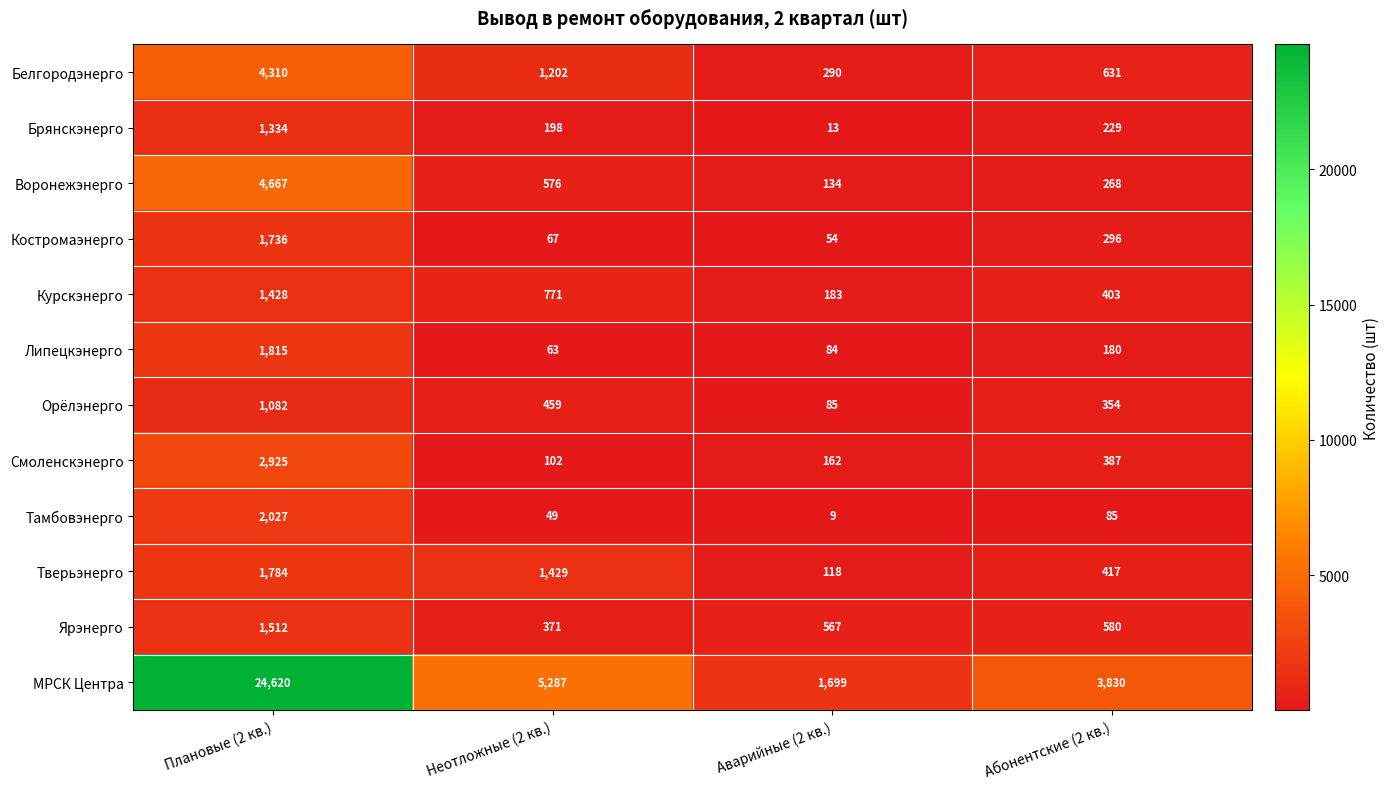

Where does the Курскэнерго series first go above 771?

Плановые (2 кв.)